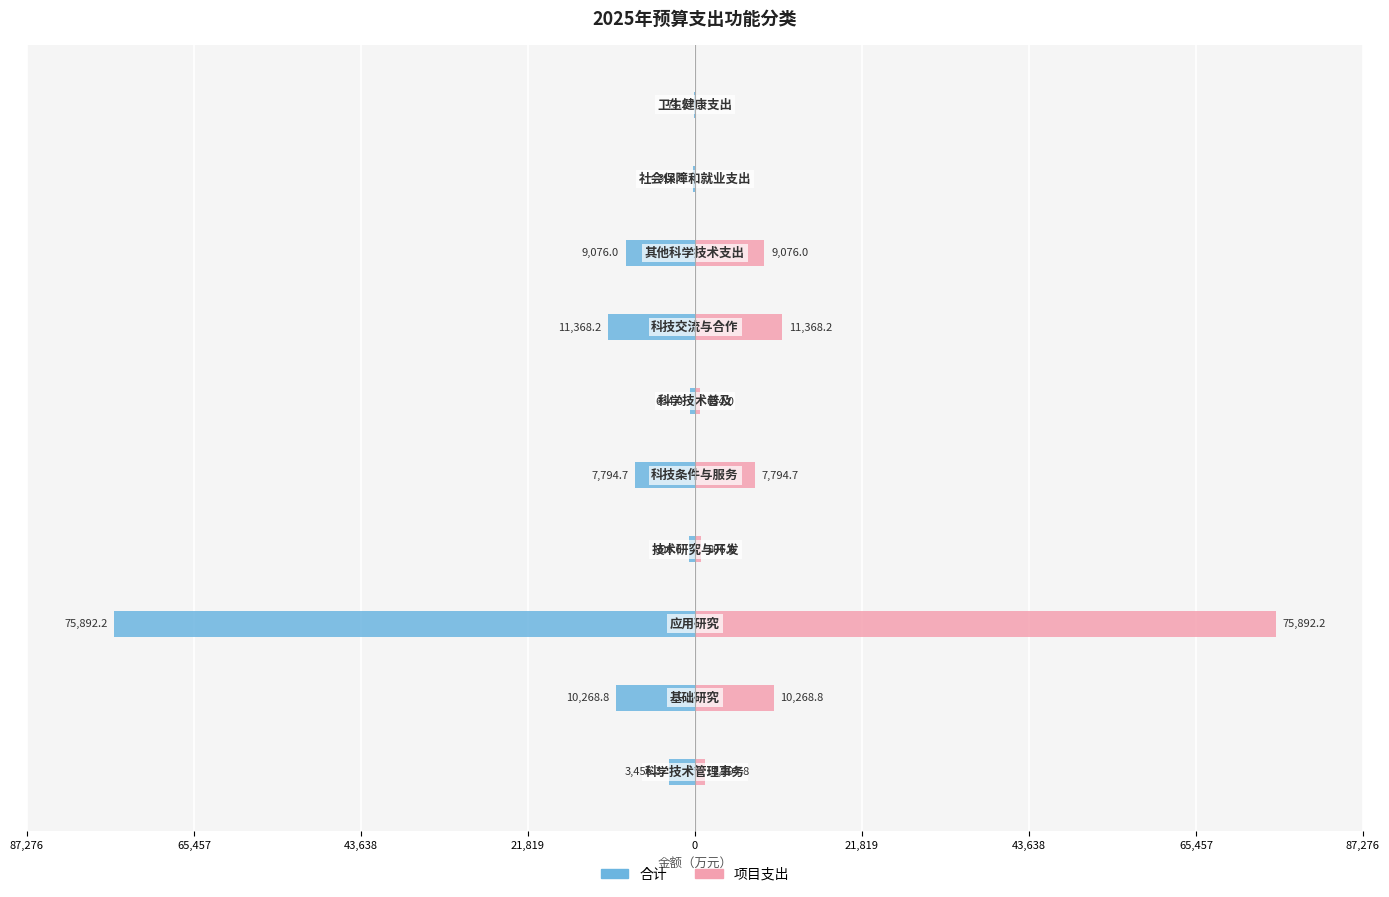

Rank the series at 21,819 from lowest to highest value.

合计, 项目支出